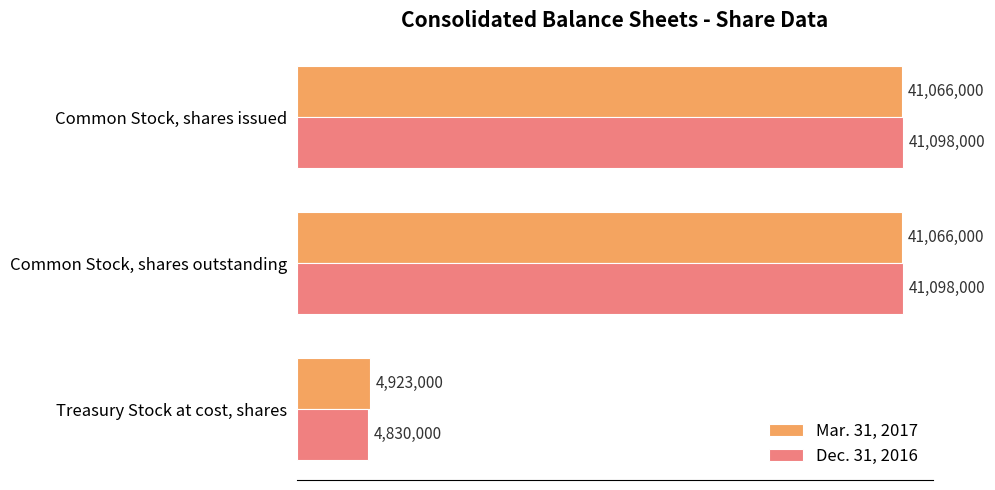

What is the sum of all Mar. 31, 2017 values?

87055000